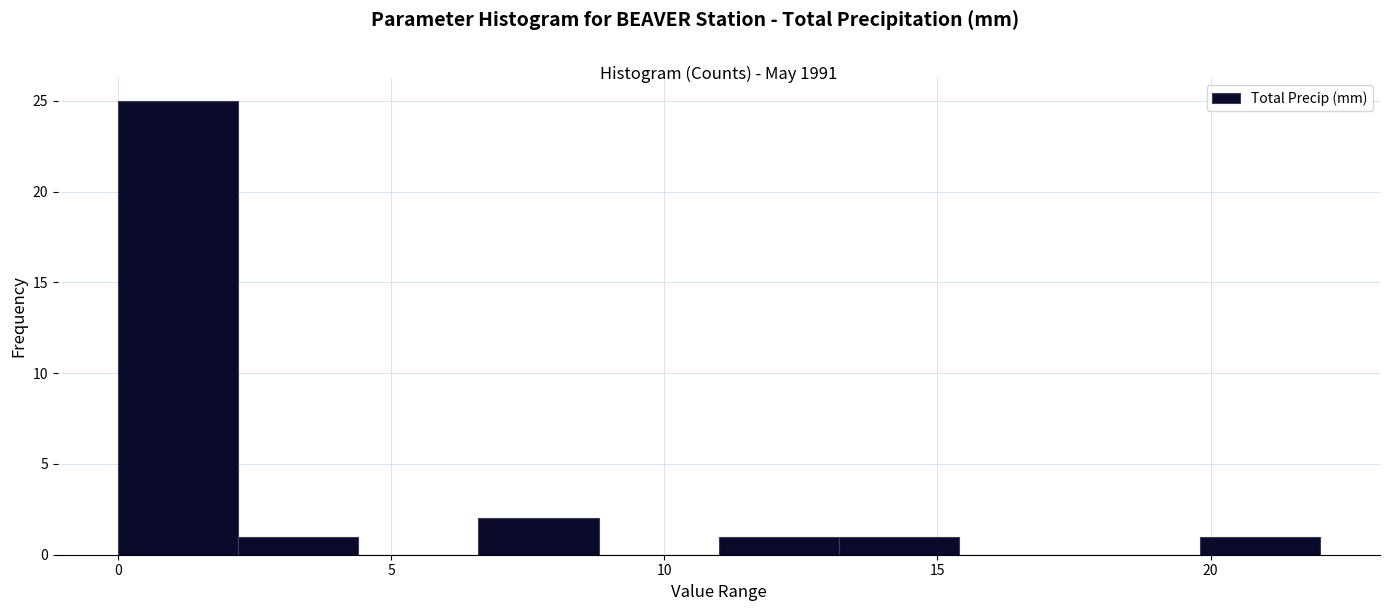

Reading left to right, list every bar in this chart as the range it spans on the x-axis followed by its height. Neither the bar edges nor the heights are printed on the chart, so give them approximately, as read against the axes.

0.0 to 2.2: 25
2.2 to 4.4: 1
4.4 to 6.6: 0
6.6 to 8.8: 2
8.8 to 11.0: 0
11.0 to 13.2: 1
13.2 to 15.4: 1
15.4 to 17.6: 0
17.6 to 19.8: 0
19.8 to 22.0: 1